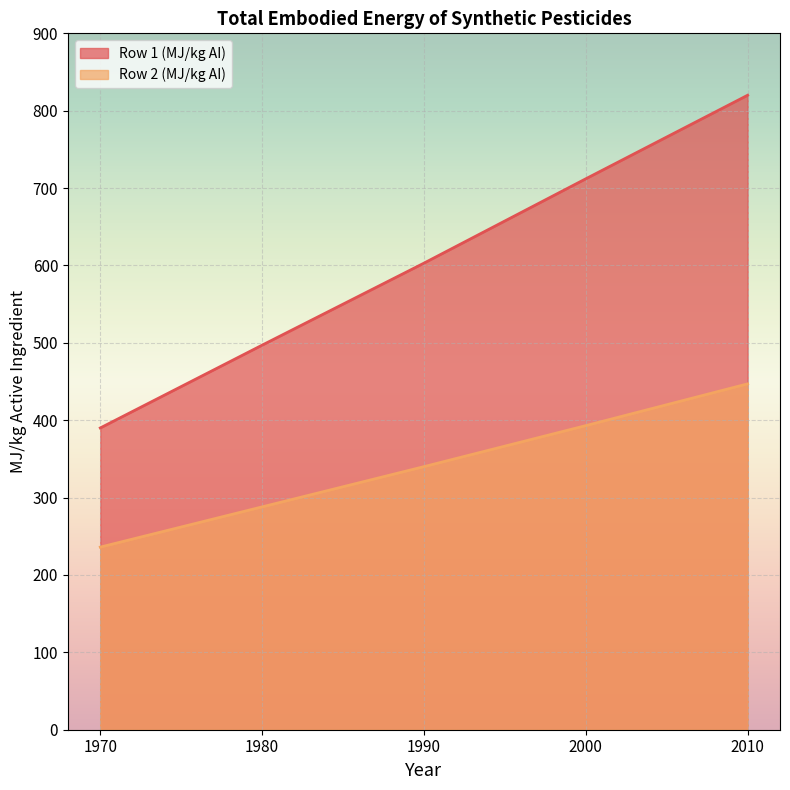

What is the spread (max minus min) of values at 1970?

154